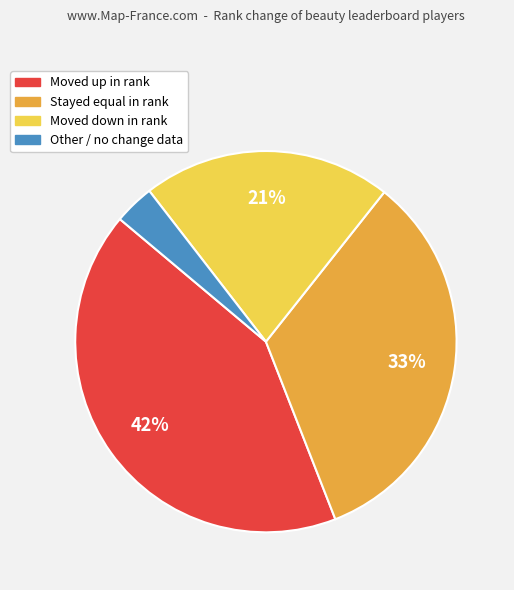

Does any single category account for the majority?

No